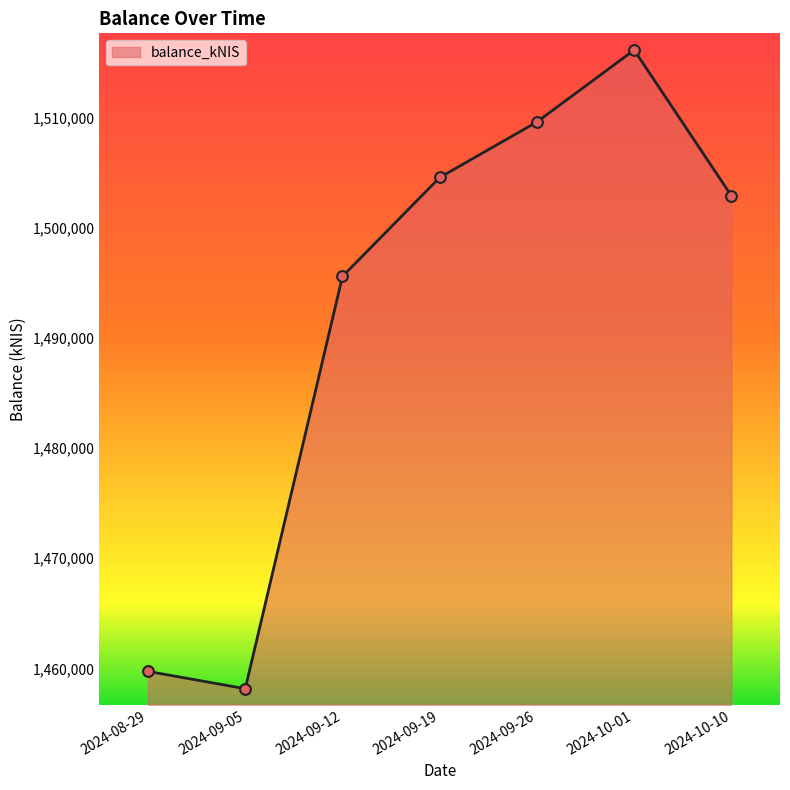

What is the change in value from 2024-08-29 to 2024-09-19?

+44825.9